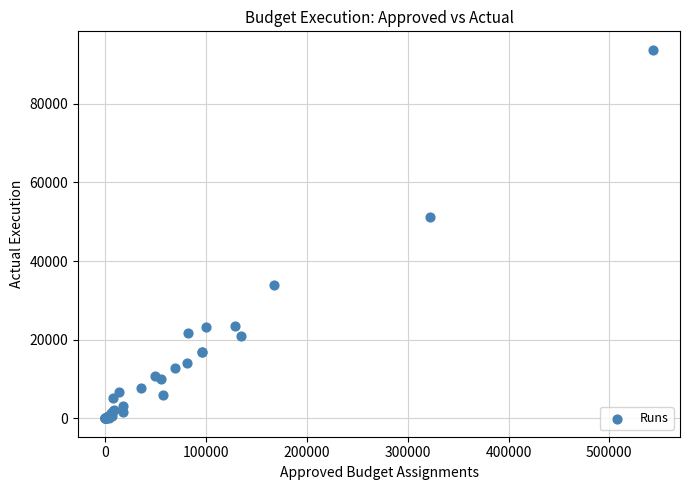

What Y value in the scatter plot is closest to 46868?

51251.1